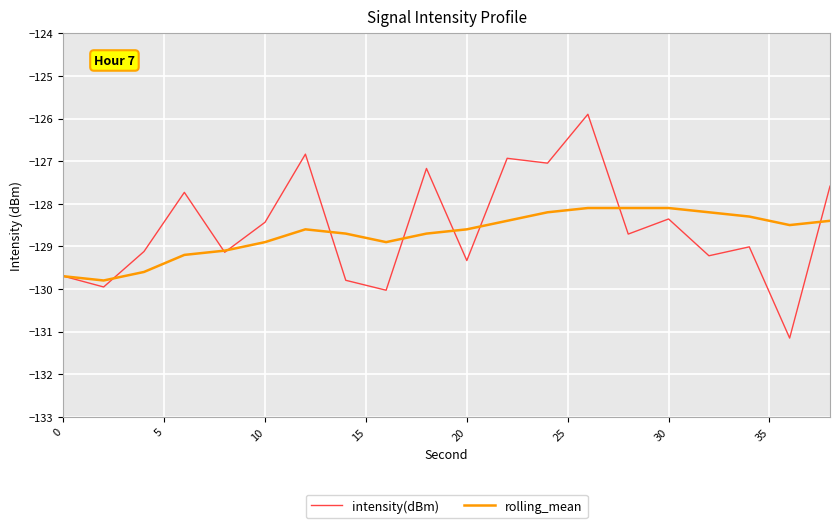

What are all the series names shown in the legend?

intensity(dBm), rolling_mean